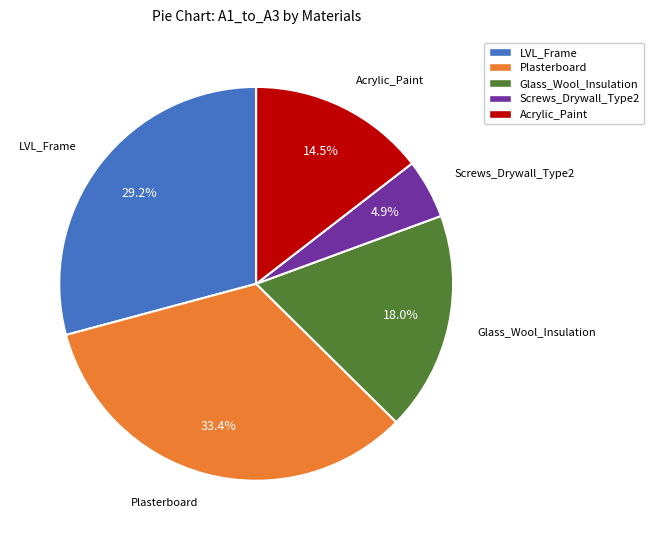

Between Acrylic_Paint and LVL_Frame, which is larger?

LVL_Frame